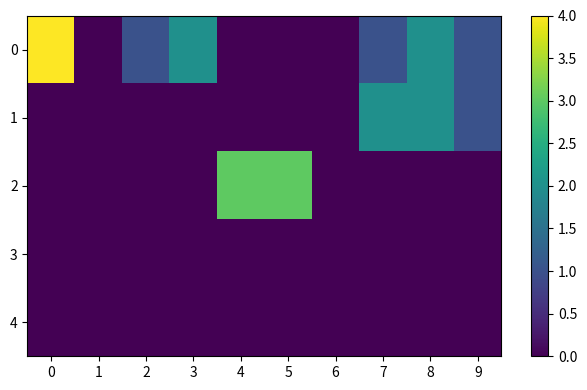

What is the total value across all series at 2?

1